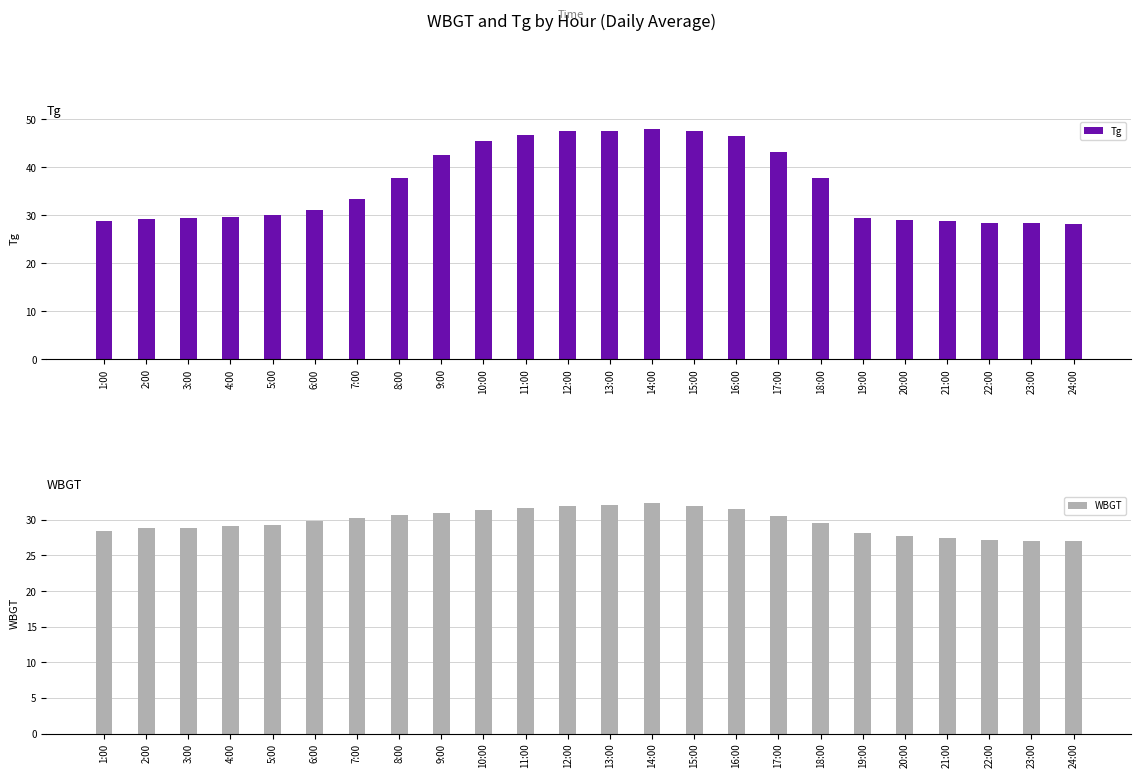

The WBGT series shows 28.9 at 3:00. True or false?

True